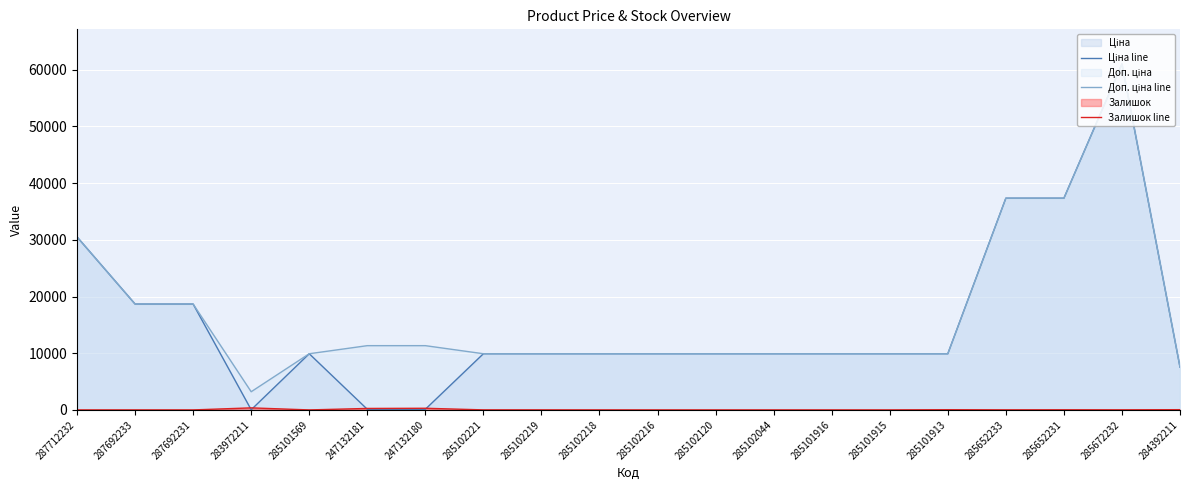

True or false: Доп. ціна line has a value of 2713.7 at 285102218.

False